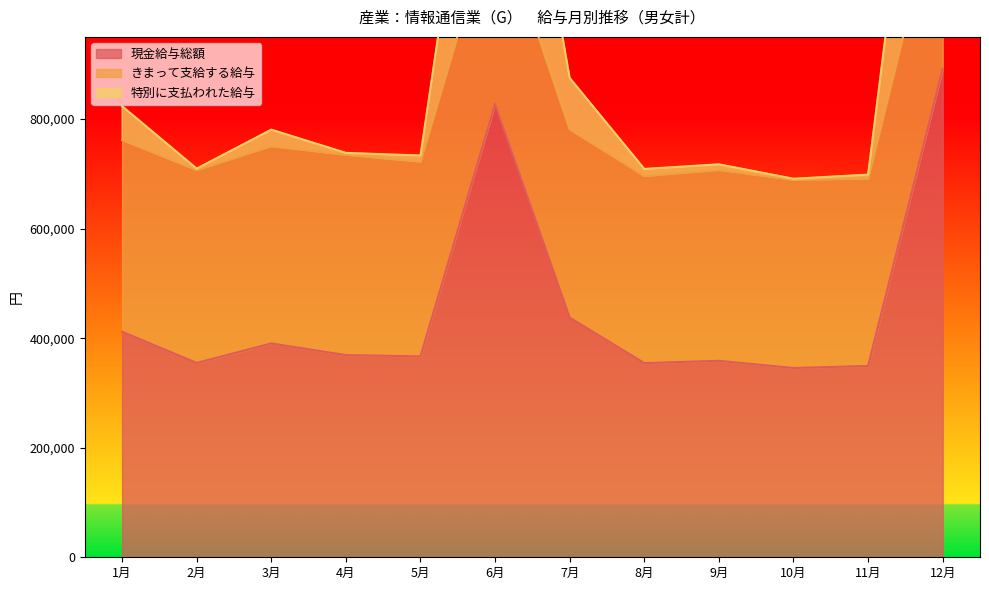

What is the lowest value of the 現金給与総額 series?

345518